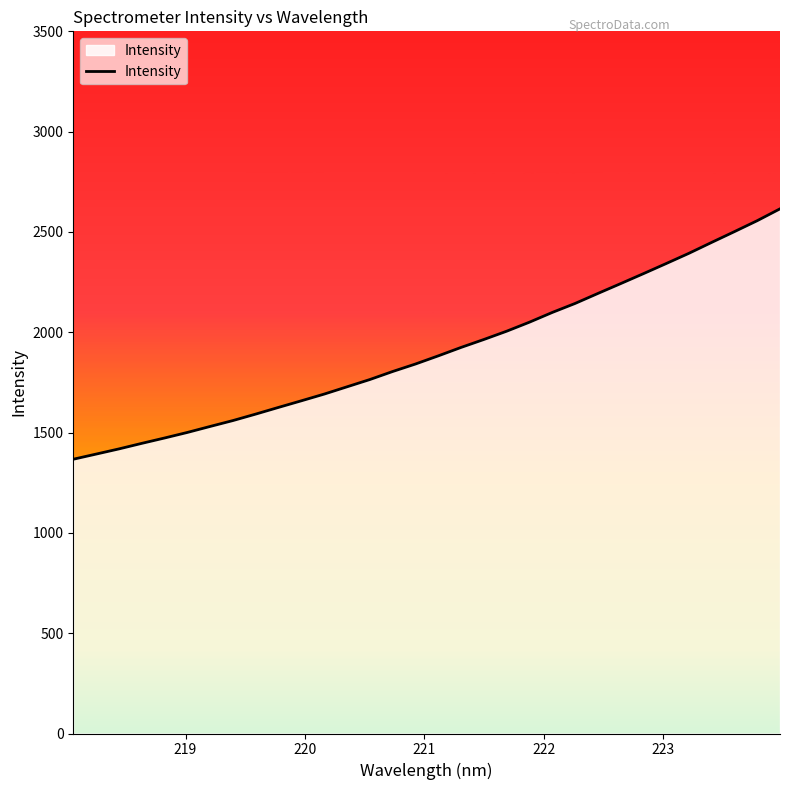

What is the sum of all values?

61048.5